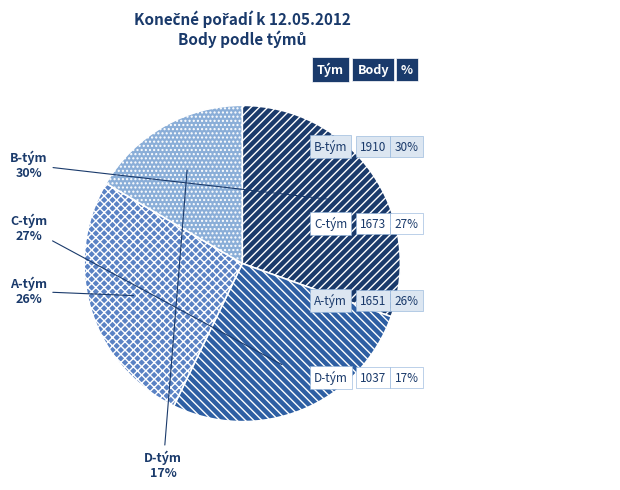

Combined, do D-tým and C-tým account for over 50%?

No